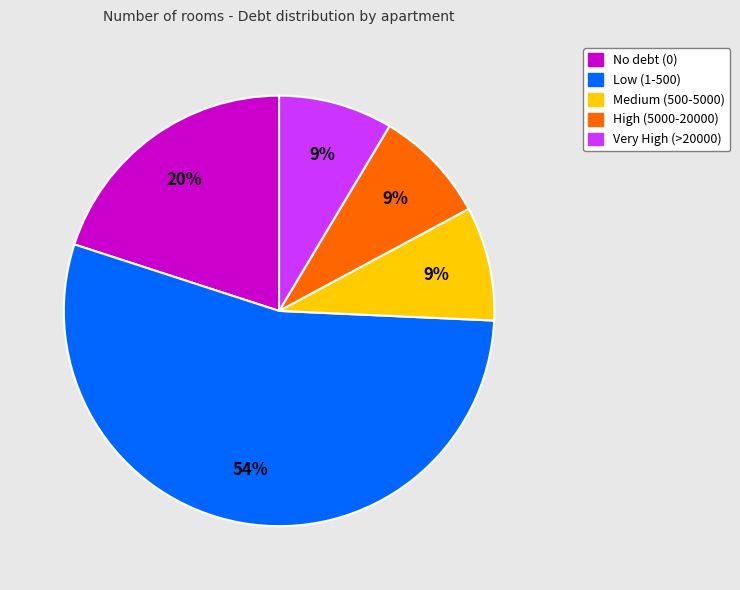

To the nearest percent, what is the average slice percentage?

20%